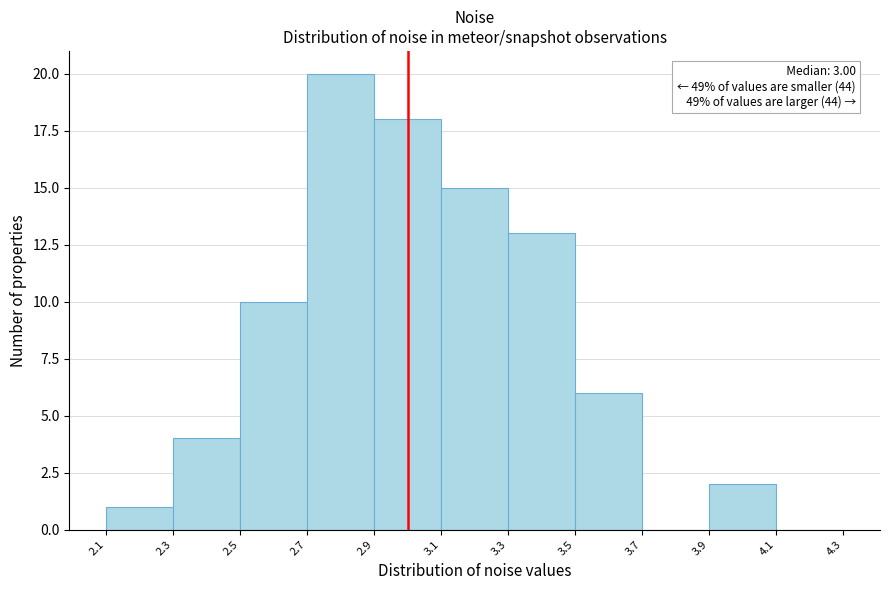

Over which range of the x-axis is the bar tallest?

2.7 to 2.9